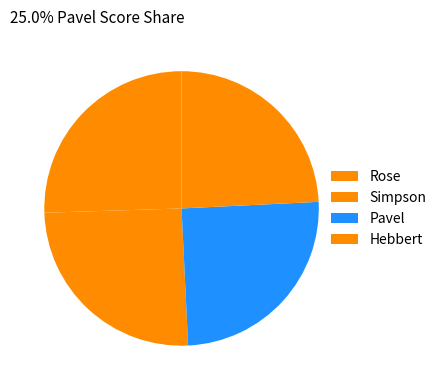

True or false: Simpson accounts for 25% of the total.

True